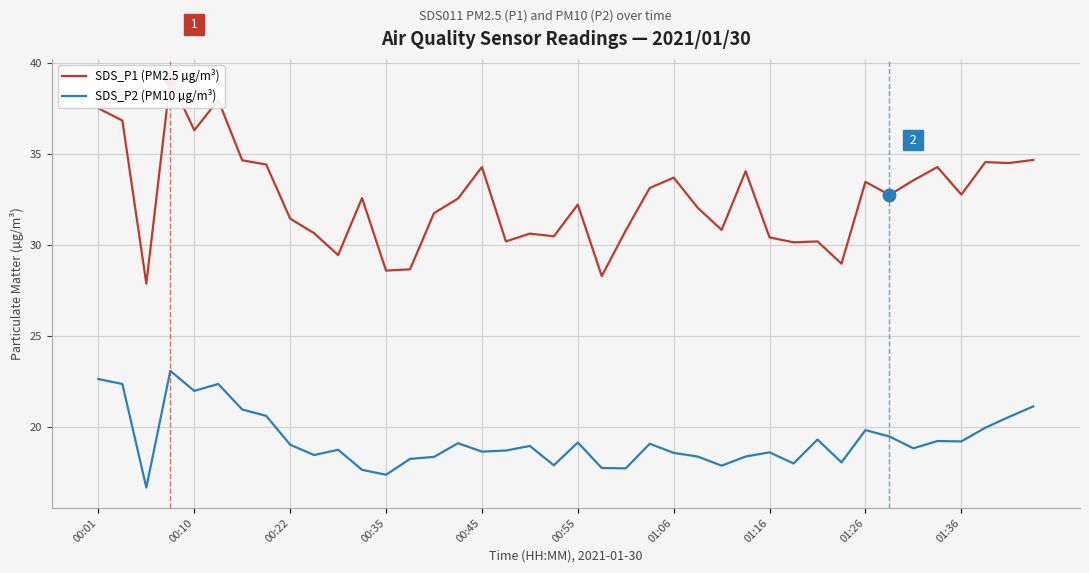

Is the value of SDS_P1 (PM2.5 µg/m³) at 01:16 greater than the value of SDS_P2 (PM10 µg/m³) at 31?

Yes